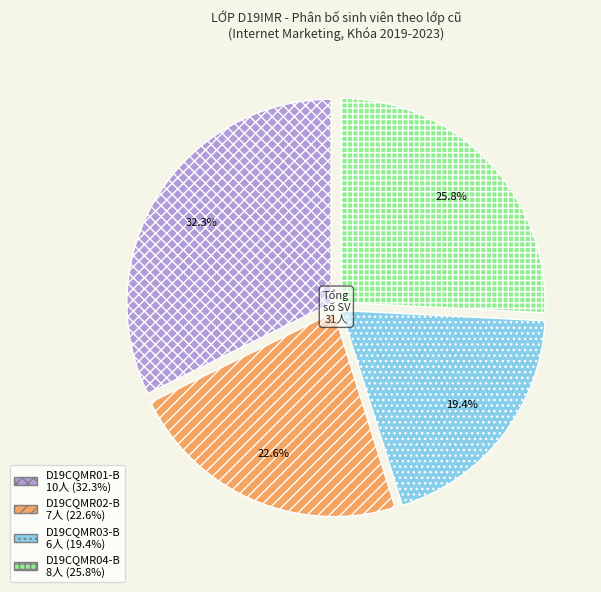

Is there a majority slice in this chart?

No